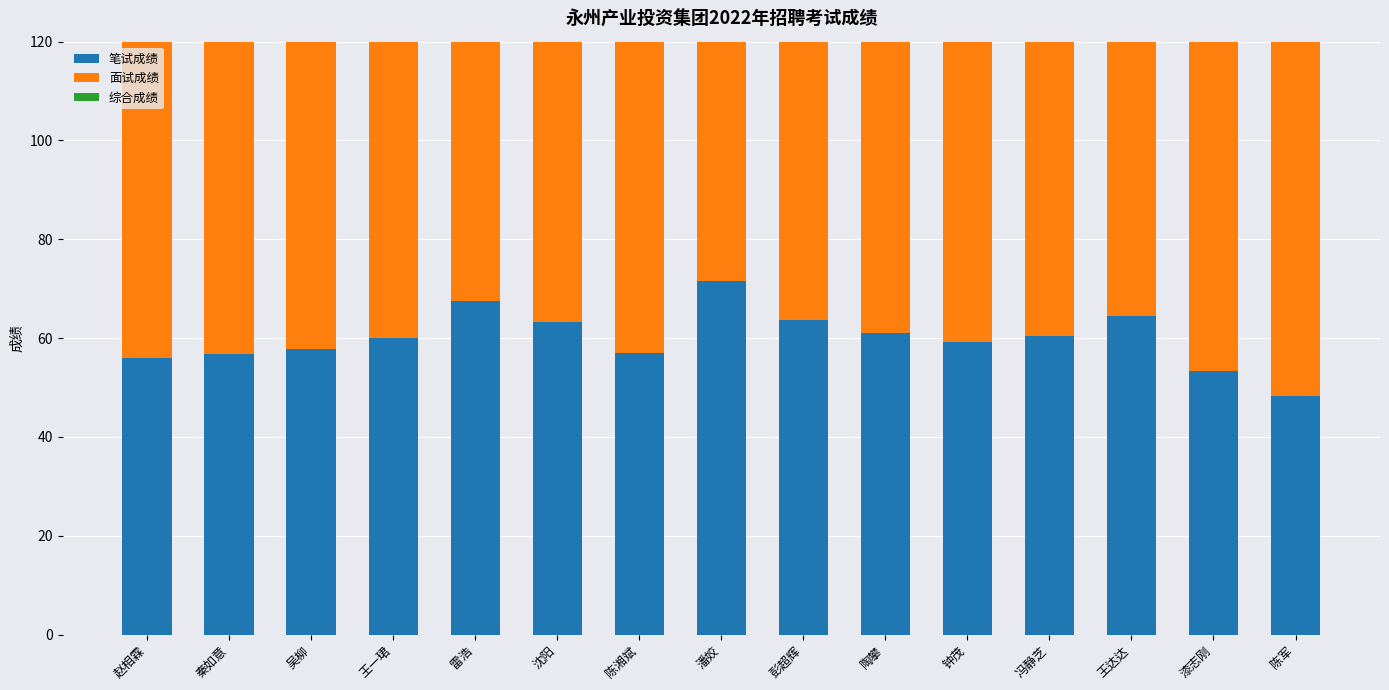

At which label does 面试成绩 reach its peak?

吴柳